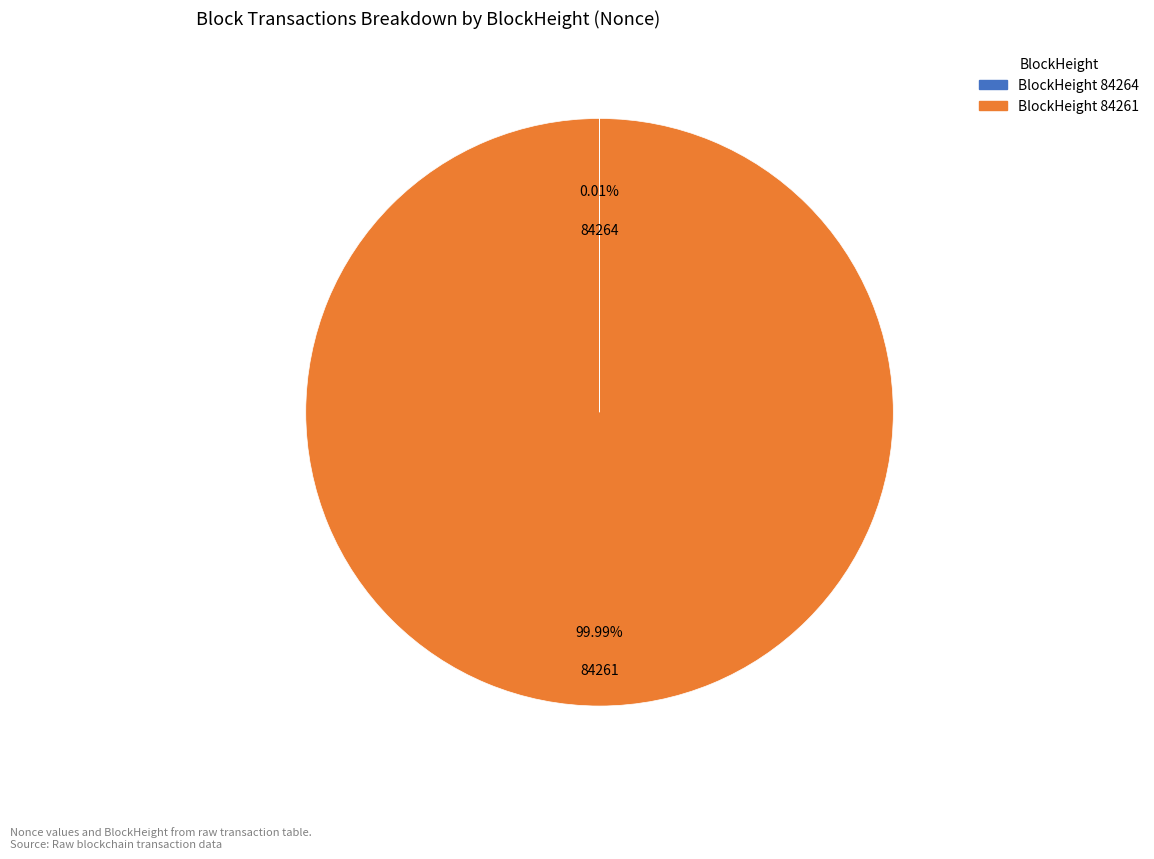

Does any single category account for the majority?

Yes